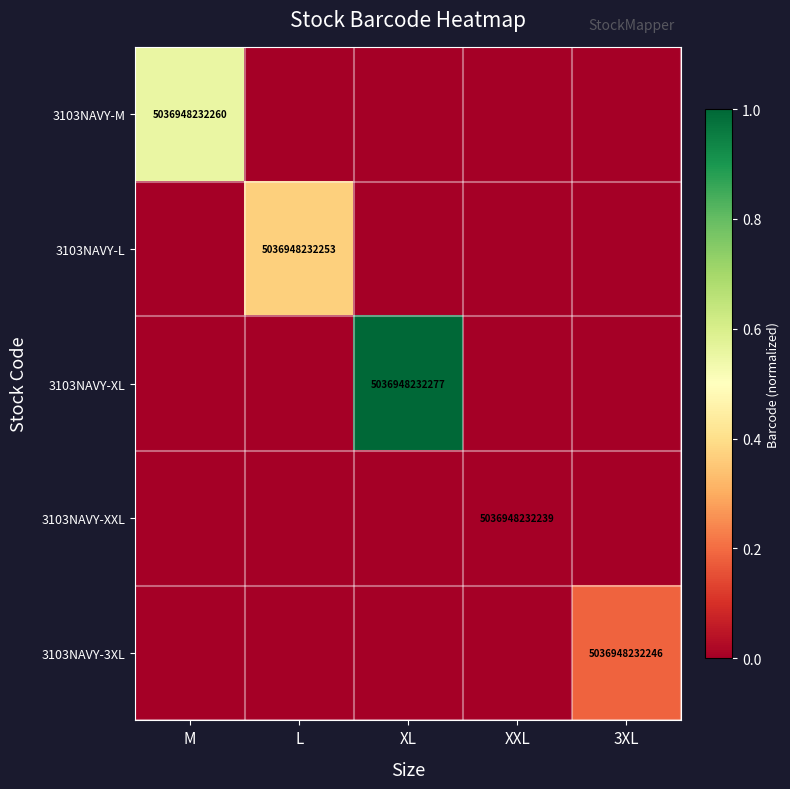

Which has a higher value, XL or XXL?

XL